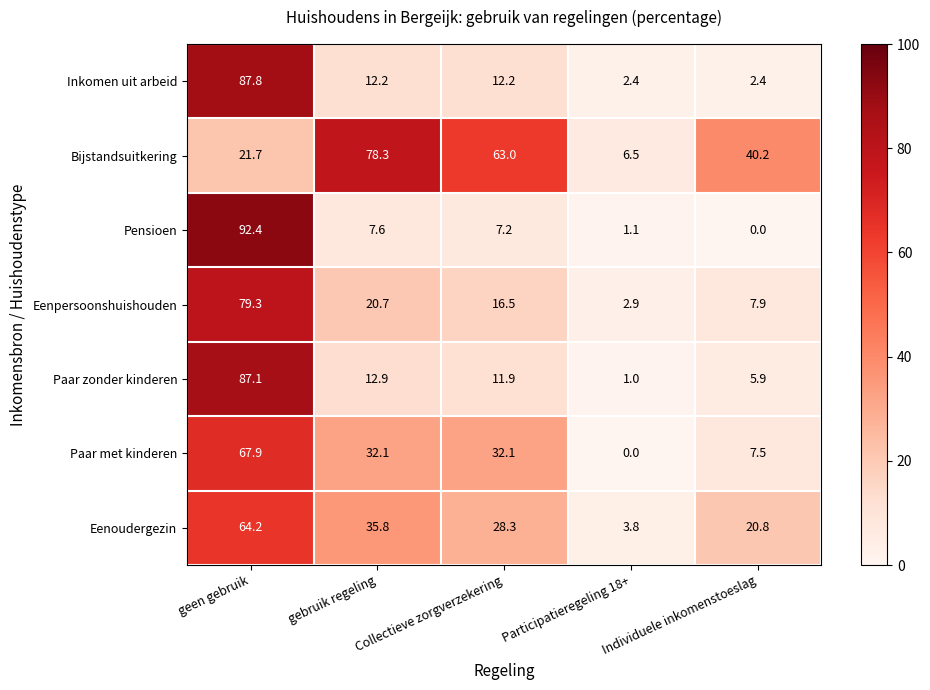

What is the difference between the second highest and second lowest values in the Inkomen uit arbeid series?

9.8